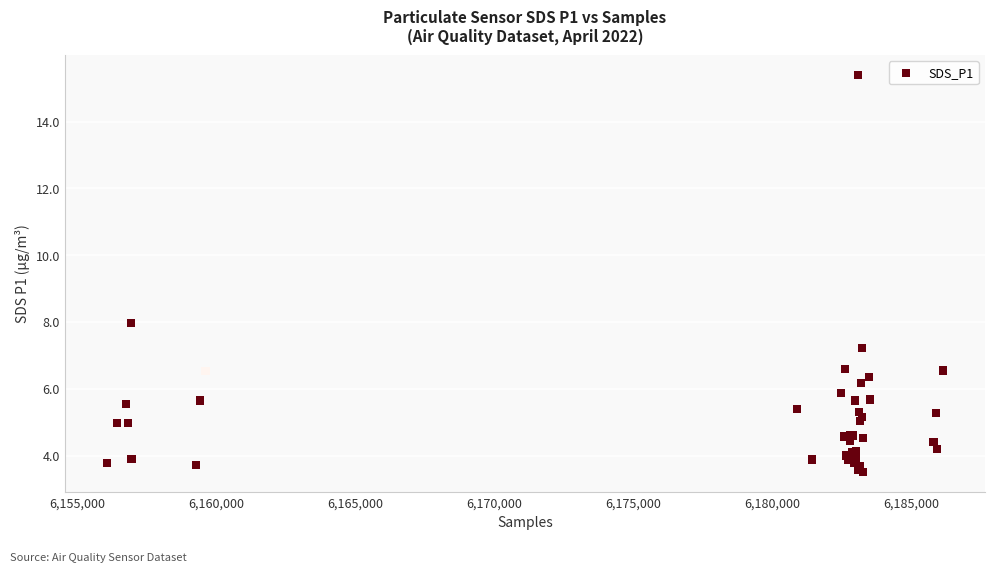

What Y value in the scatter plot is closest to 9?

8.0